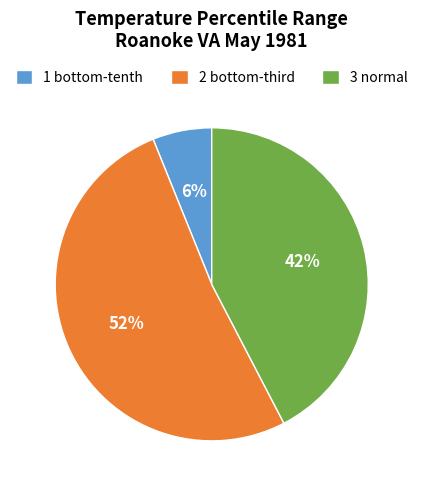

True or false: 3 normal accounts for 51% of the total.

False